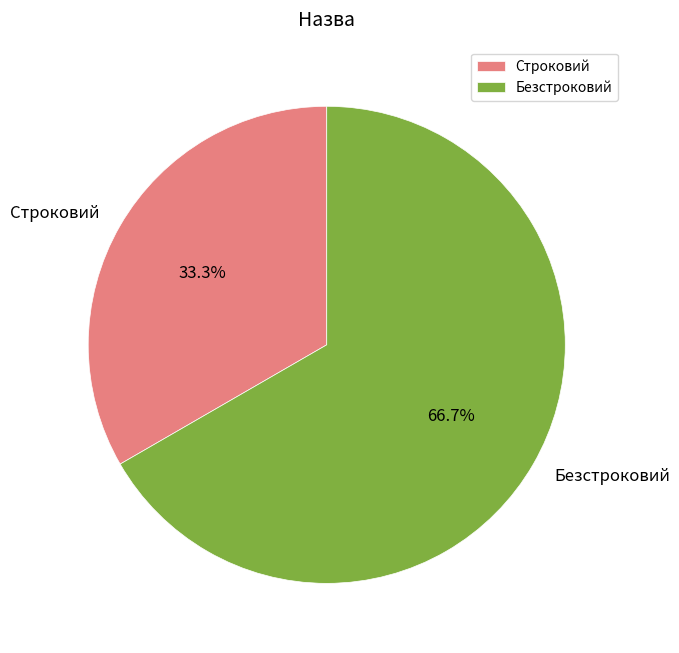

Is there any slice that represents more than half of the pie?

Yes